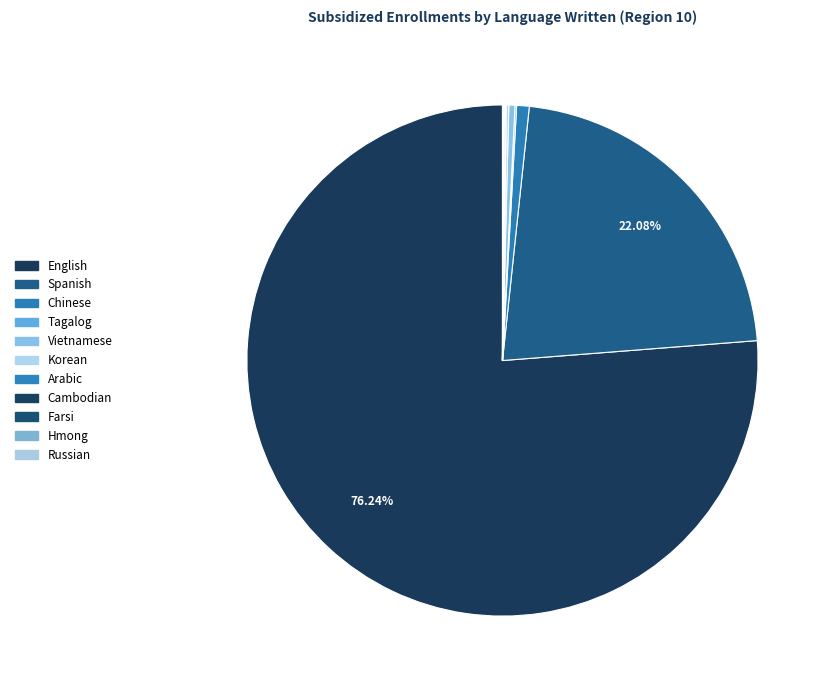

Which category accounts for the majority?

English